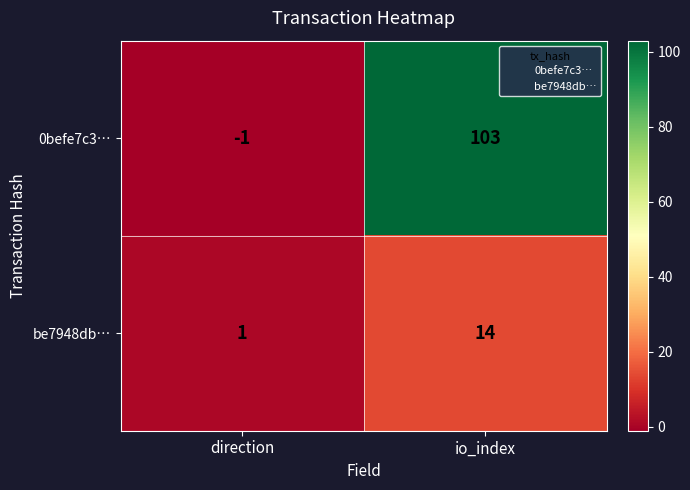

What is the greatest value displayed?

103